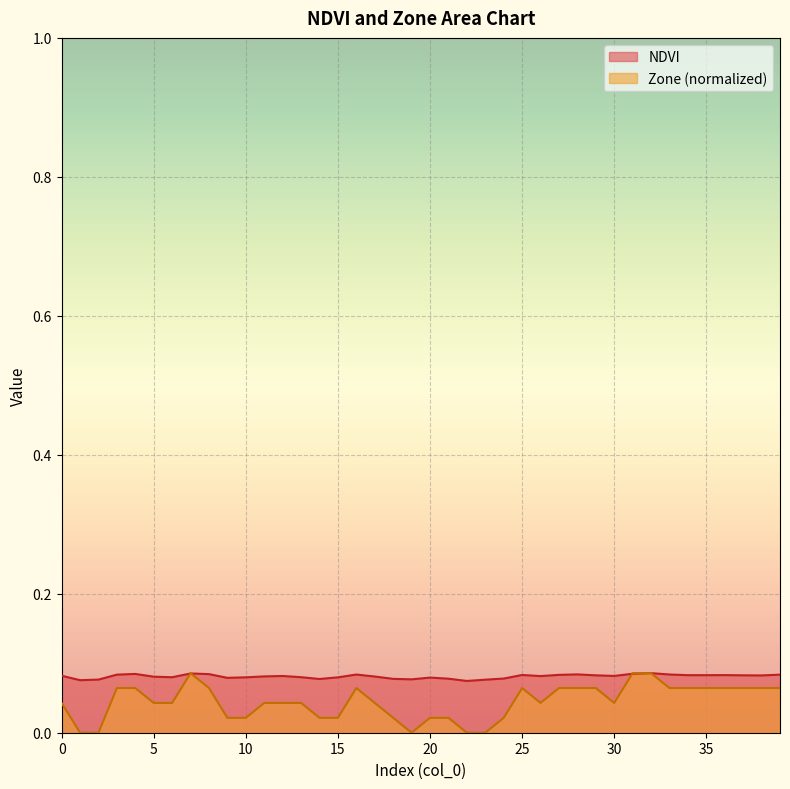

Does the chart display data point markers on the line(s)?

No